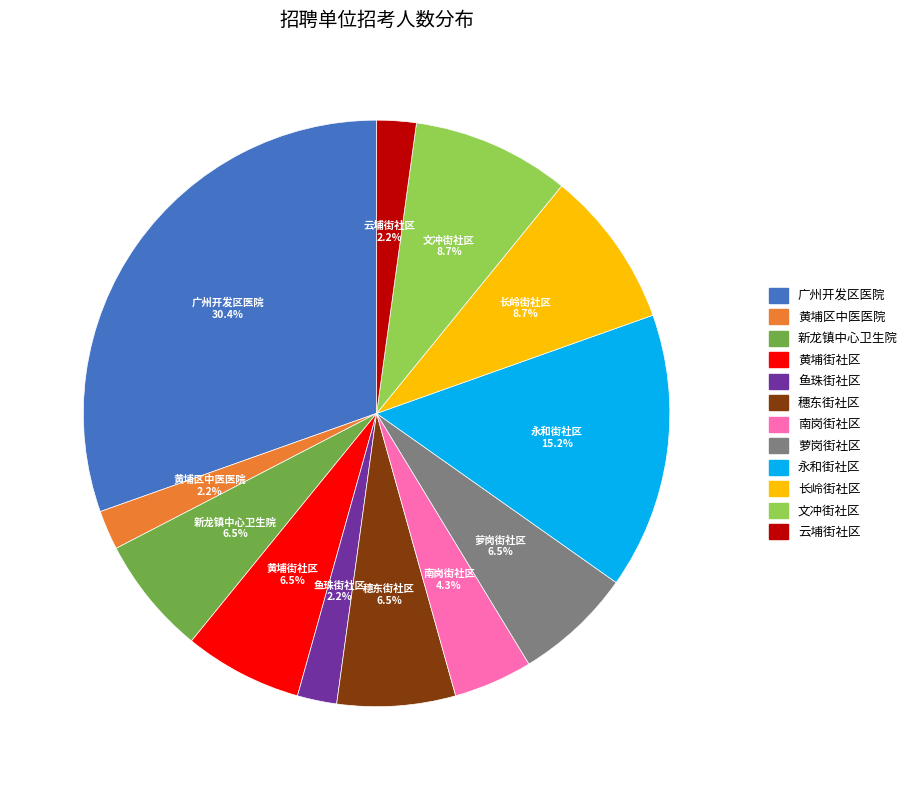

Does any single category account for the majority?

No